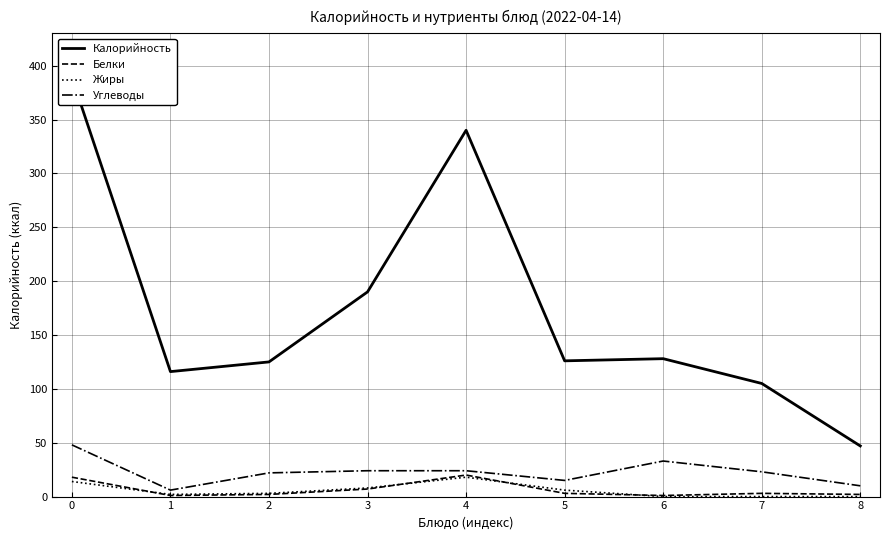

At which category does Жиры reach its first local valley?

1